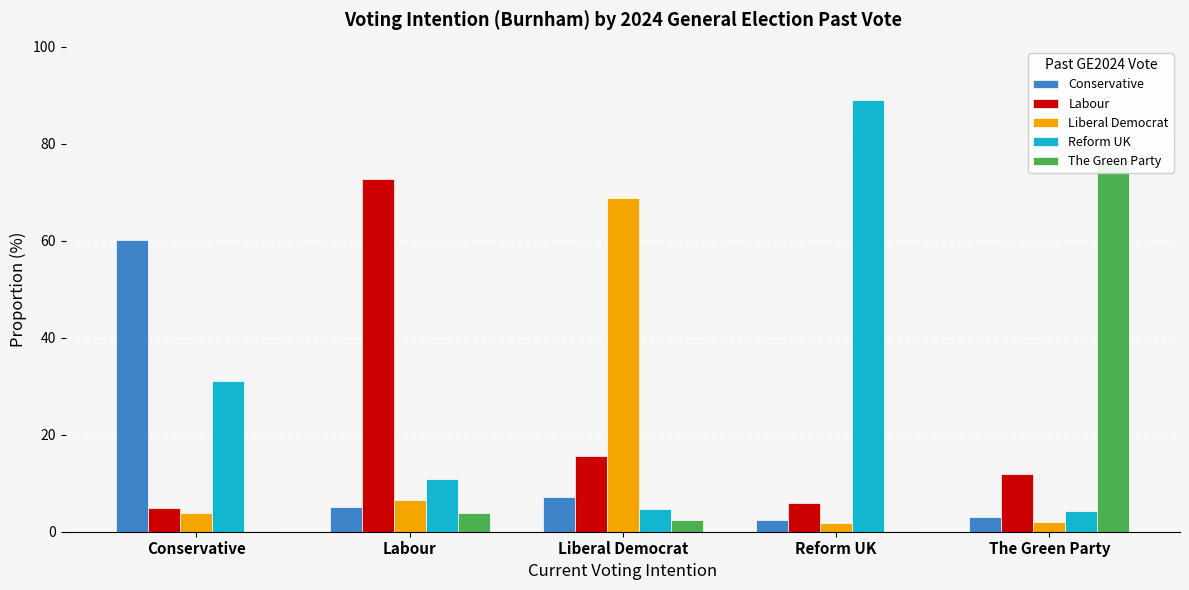

Is it true that Reform UK equals 7.2 at Conservative?

False